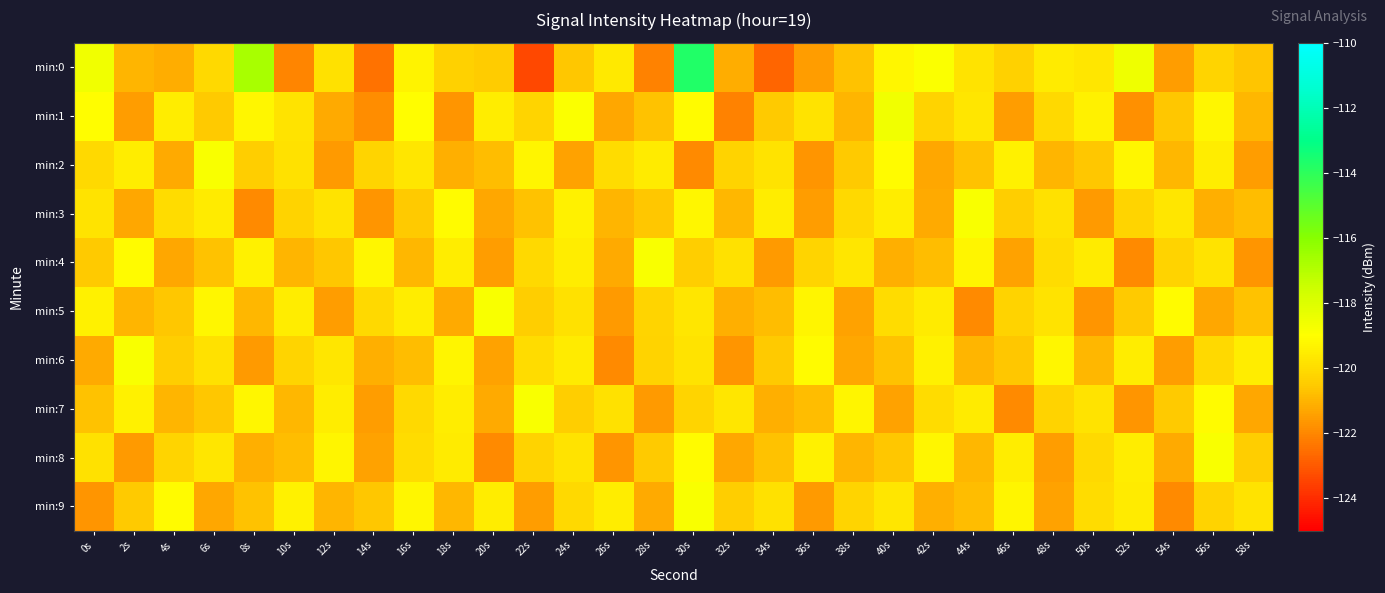

Between 8s and 32s, which series saw the biggest shift?

min:0